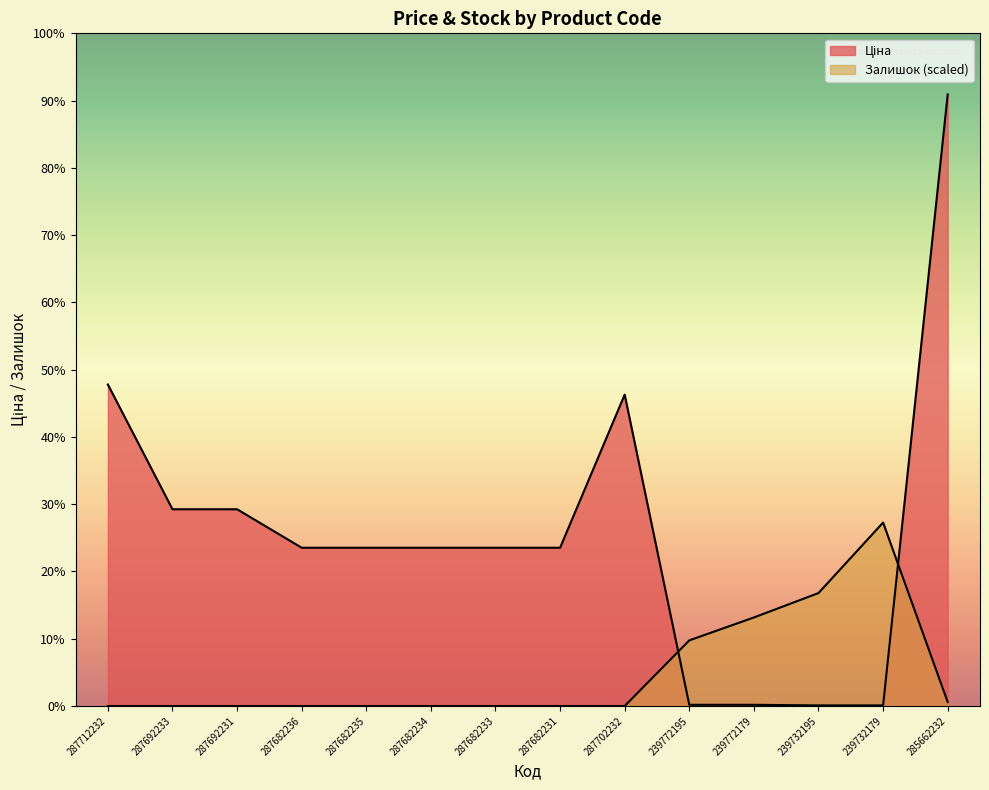

True or false: Залишок has a value of 376.6 at 285662232.

True